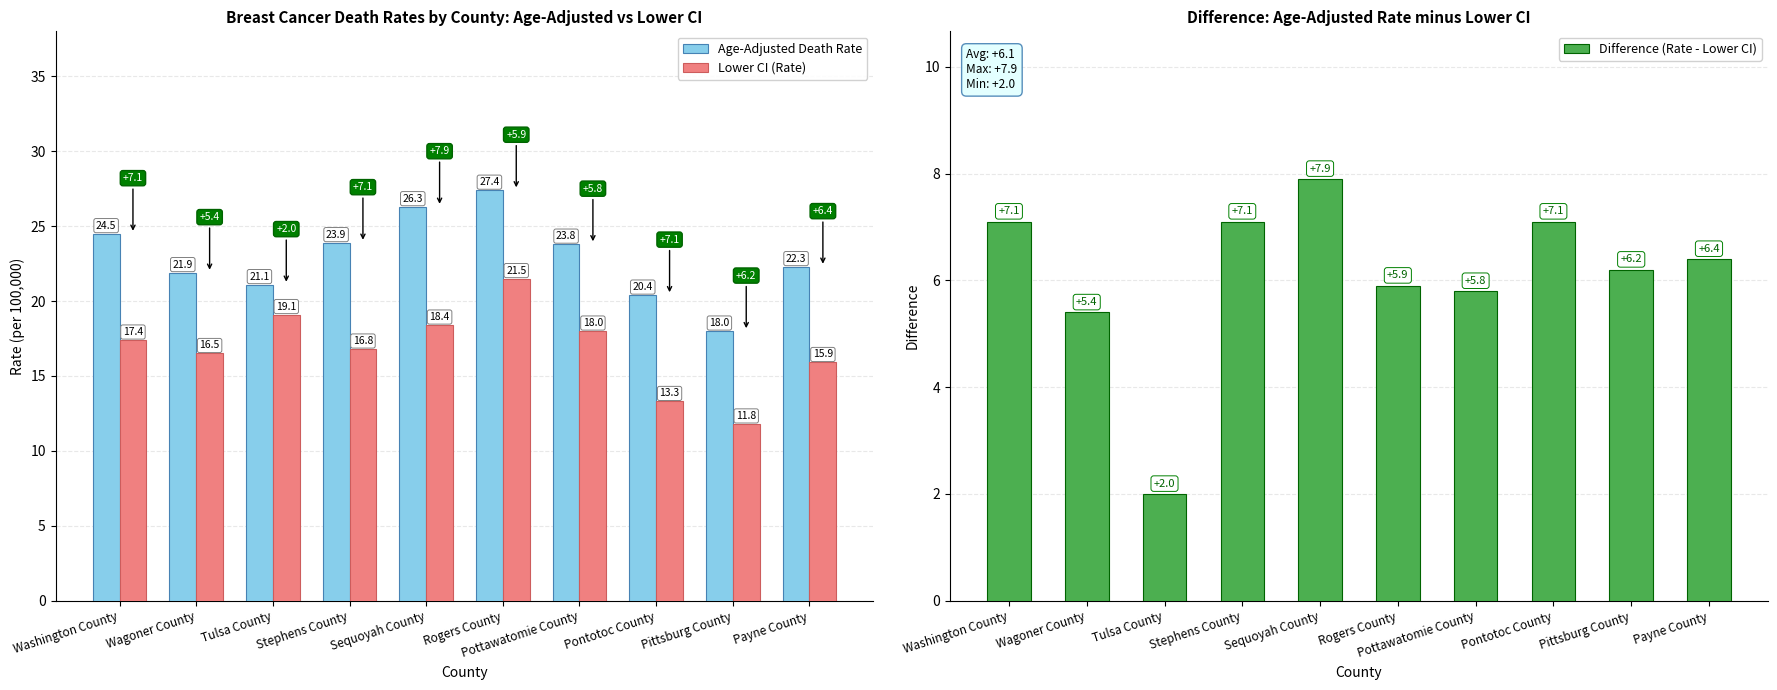

Reading left to right, transcribe all the data shown in this chart.

Age-Adjusted Death Rate: 24.5	21.9	21.1	23.9	26.3	27.4	23.8	20.4	18.0	22.3
Lower CI (Rate): 17.4	16.5	19.1	16.8	18.4	21.5	18.0	13.3	11.8	15.9
Difference (Rate - Lower CI): 7.1	5.4	2.0	7.1	7.9	5.9	5.8	7.1	6.2	6.4